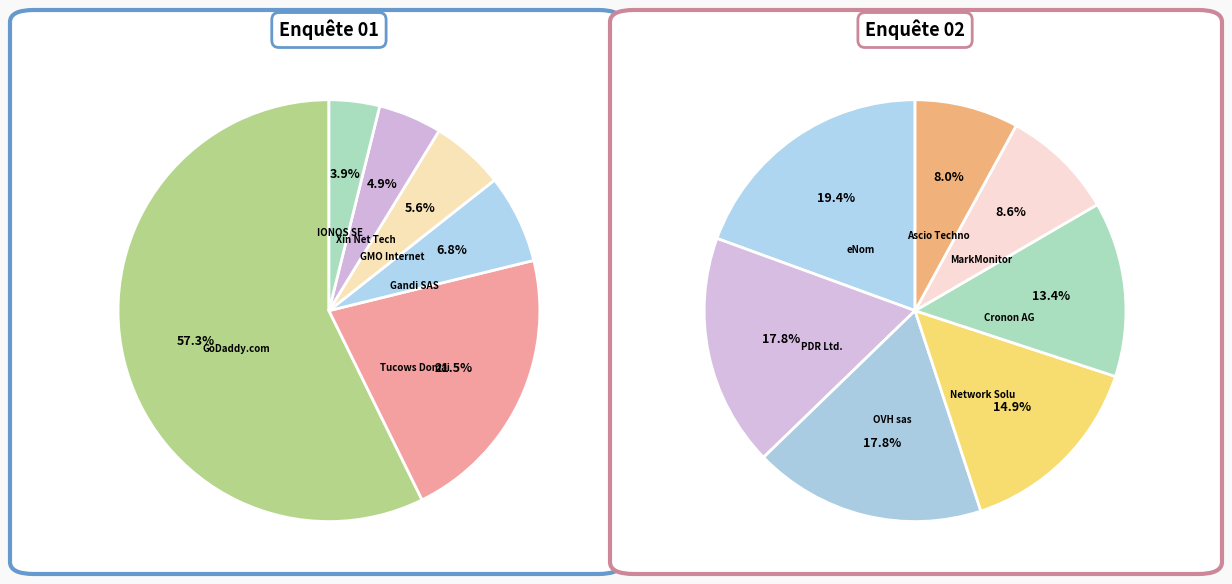

Is Xin Net Technology the majority of the pie?

No